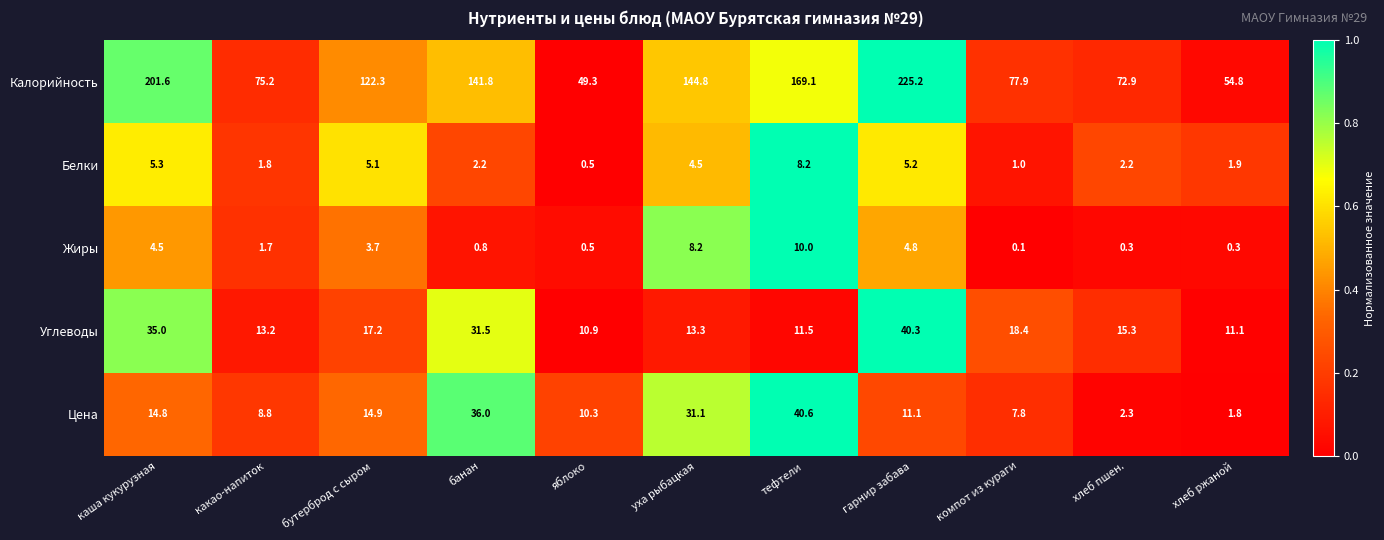

What is the difference between the Калорийность values at яблоко and уха рыбацкая?

95.5